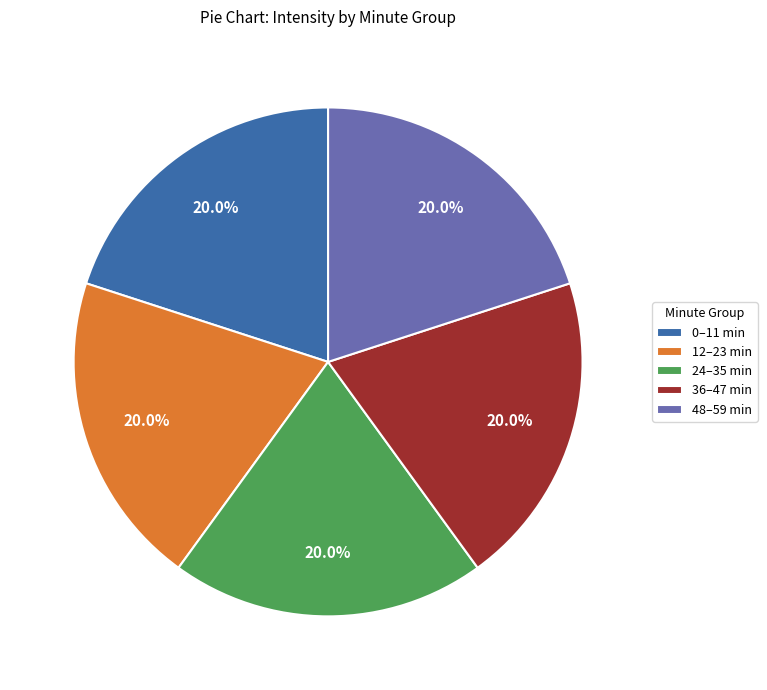

Does any single category account for the majority?

No